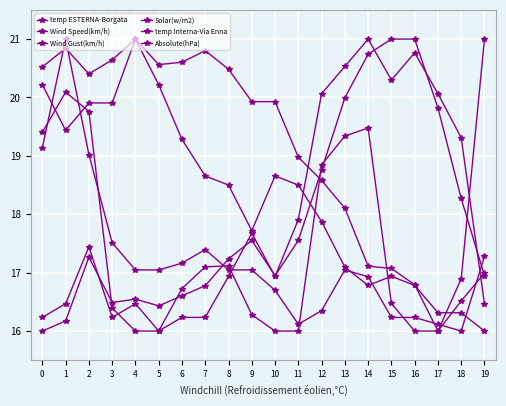

True or false: Wind Speed(km/h) has more than 1 points higher than both neighbors.

True